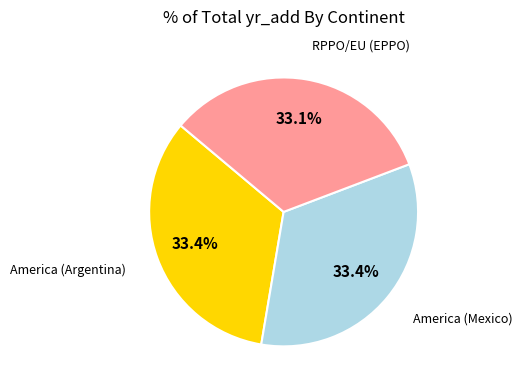

To the nearest percent, what portion does RPPO/EU (EPPO) represent?

33%